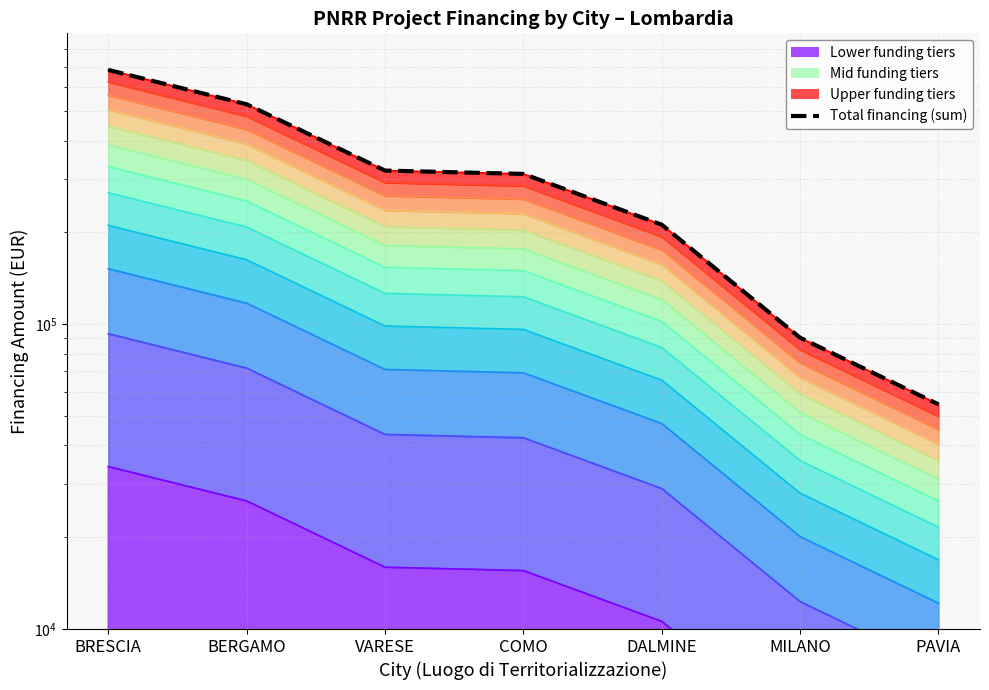

At which label is the value closest to 368539?

VARESE